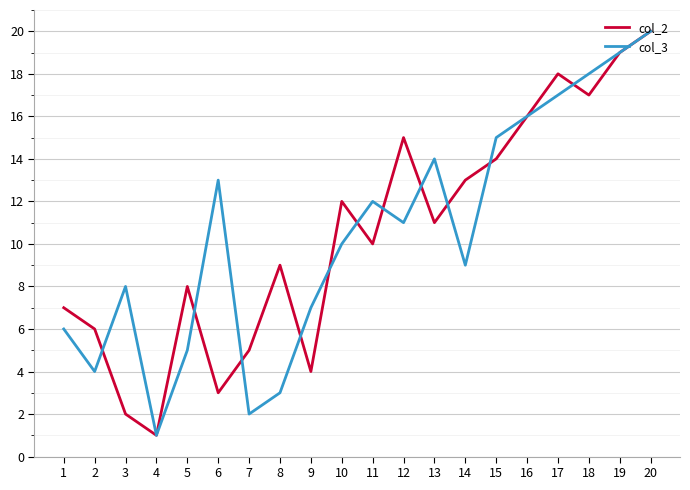

What is the maximum value for col_2?

20